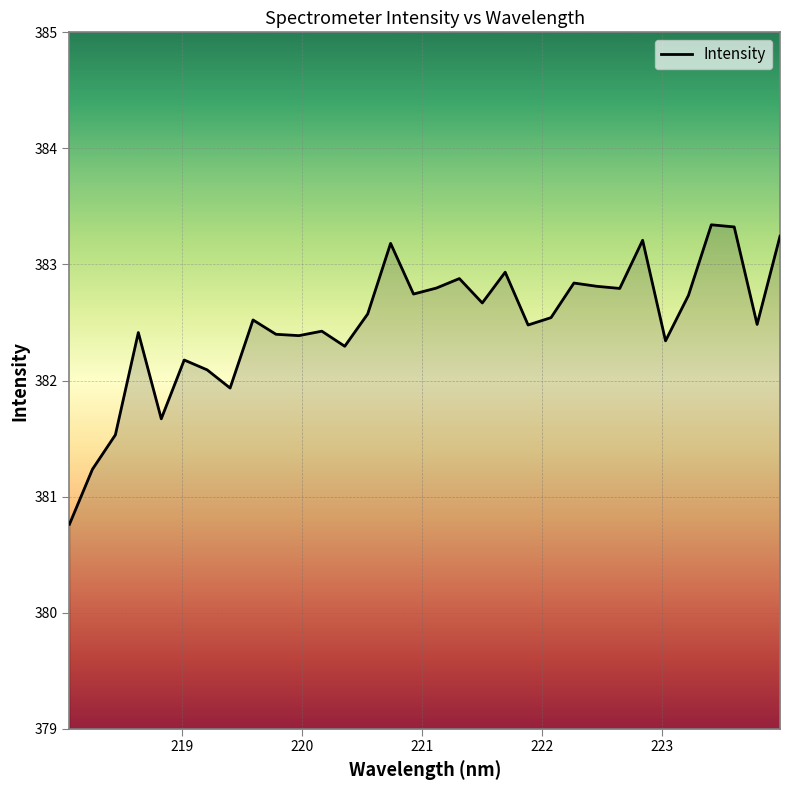

What is the difference between the maximum and minimum values?

2.6